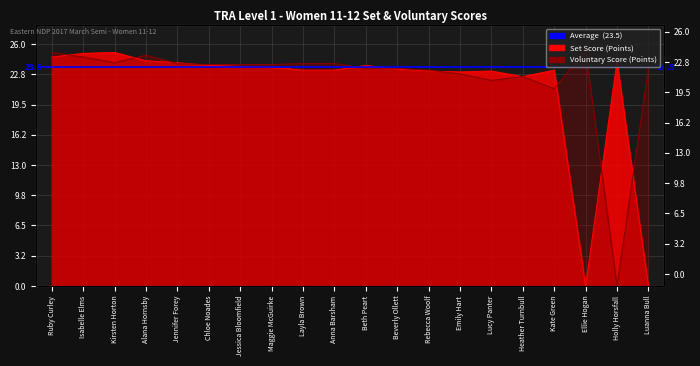

True or false: Set Score has a value of 24.1 at Holly Horsfall.

True